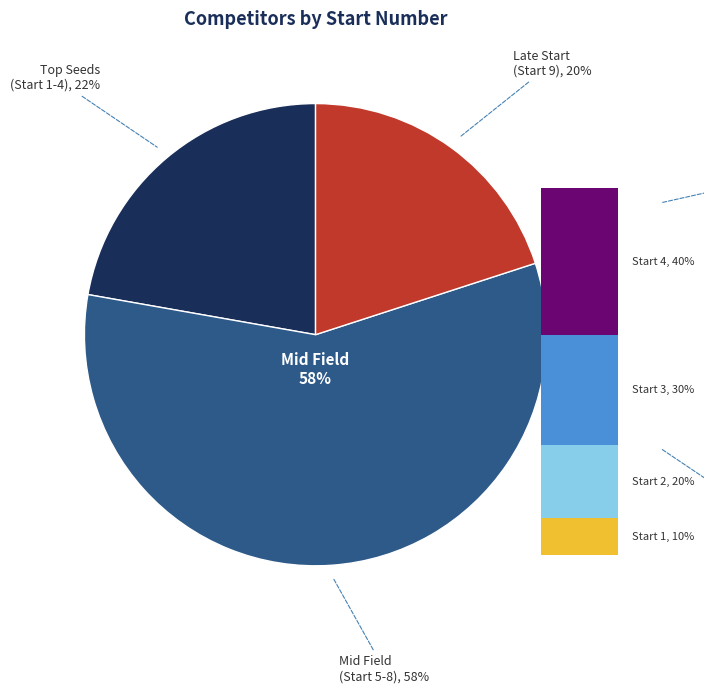

The Green Fighter Stage IV (D) slice represents 15% of the pie. True or false?

False